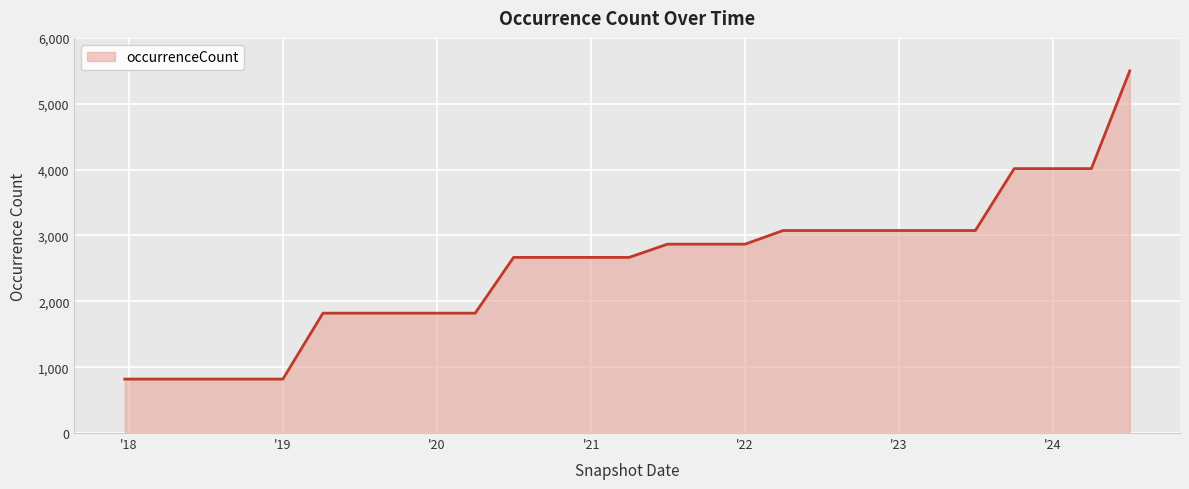

What is the smallest value displayed?

819